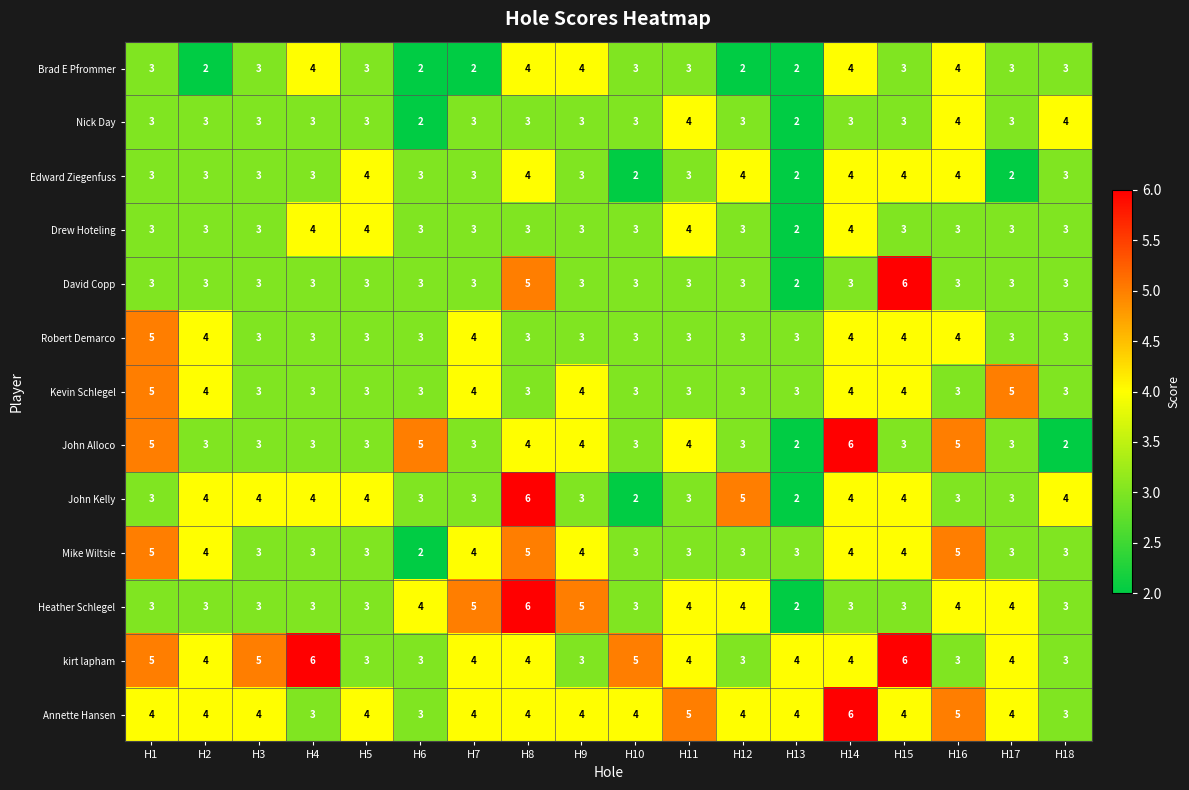

How many Robert Demarco values are between 3 and 4?

17